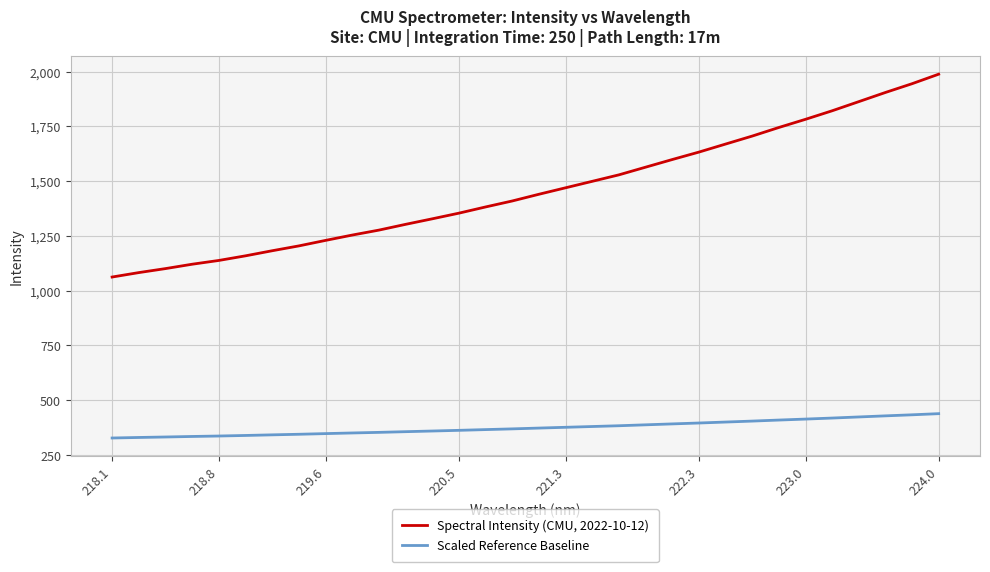

True or false: Spectral Intensity (CMU, 2022-10-12) and Scaled Reference Baseline intersect in this chart.

False